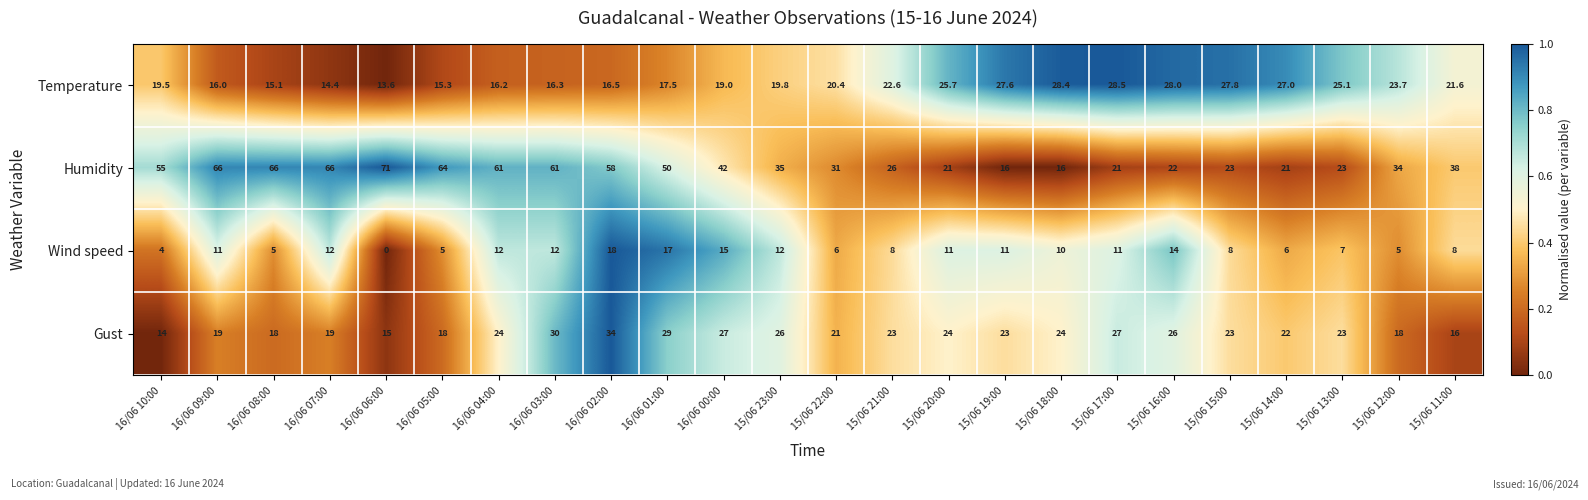

Rank the series at 15/06 14:00 from lowest to highest value.

Wind speed, Humidity, Gust, Temperature